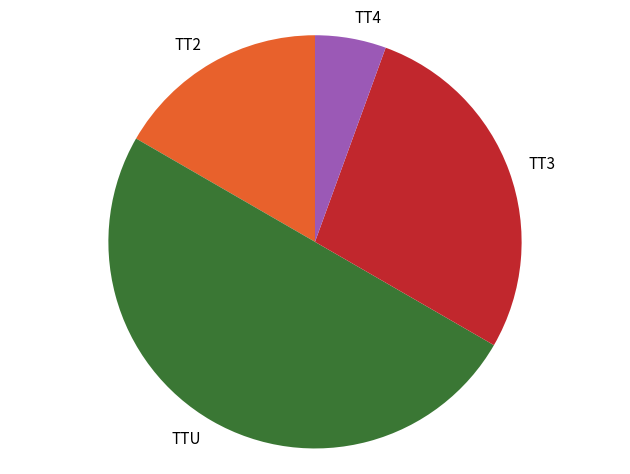

Is the sum of TT3 and TT4 greater than half?

No